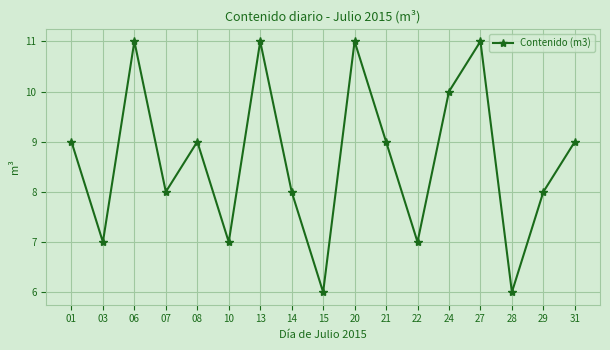

How many values are below 9?

8